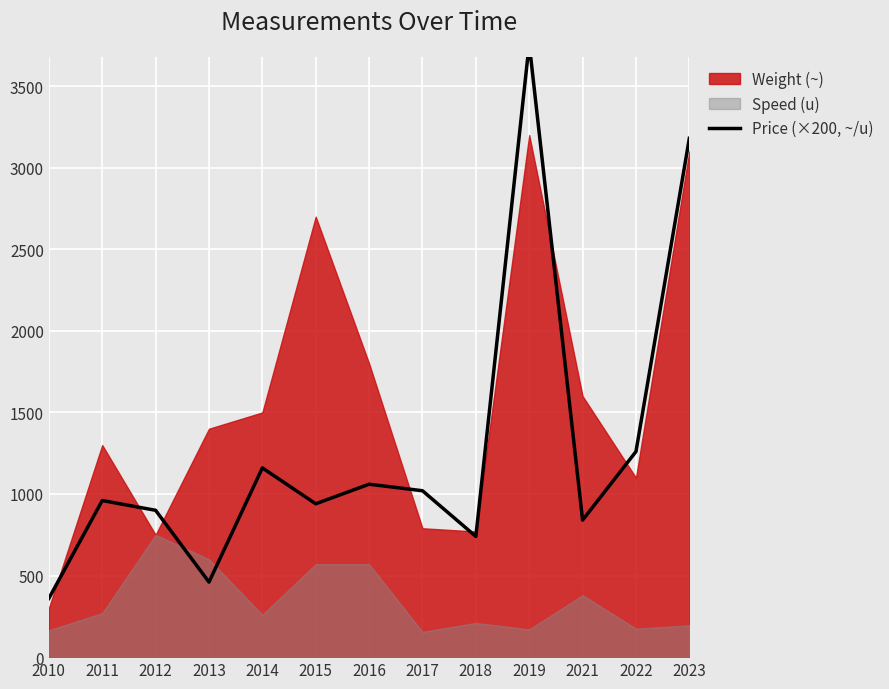

How many interior local peaks (higher than both neighbors) does the data have?

4